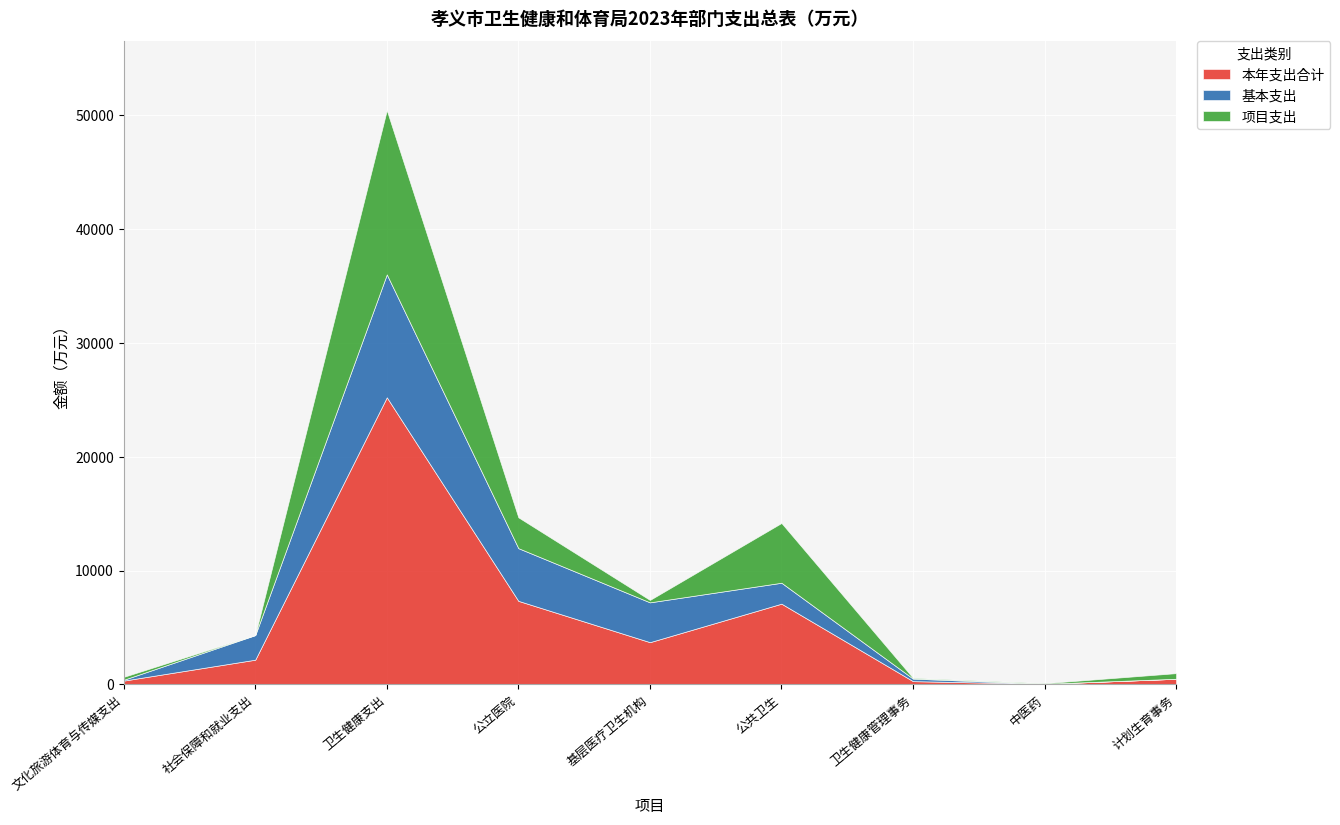

The 本年支出合计 series shows 284.1 at 卫生健康管理事务. True or false?

True